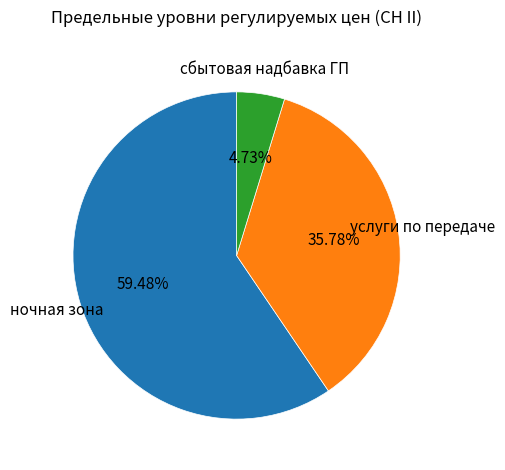

The ночная зона slice represents 59% of the pie. True or false?

True